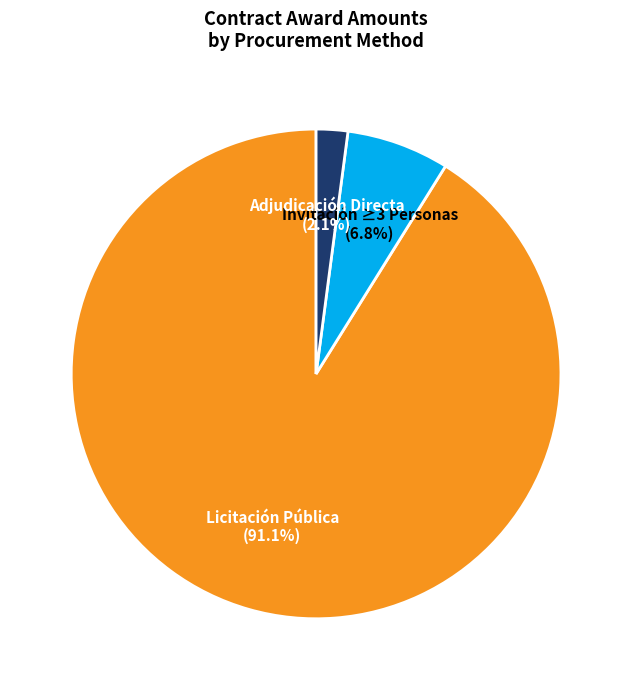

Is there any slice that represents more than half of the pie?

Yes